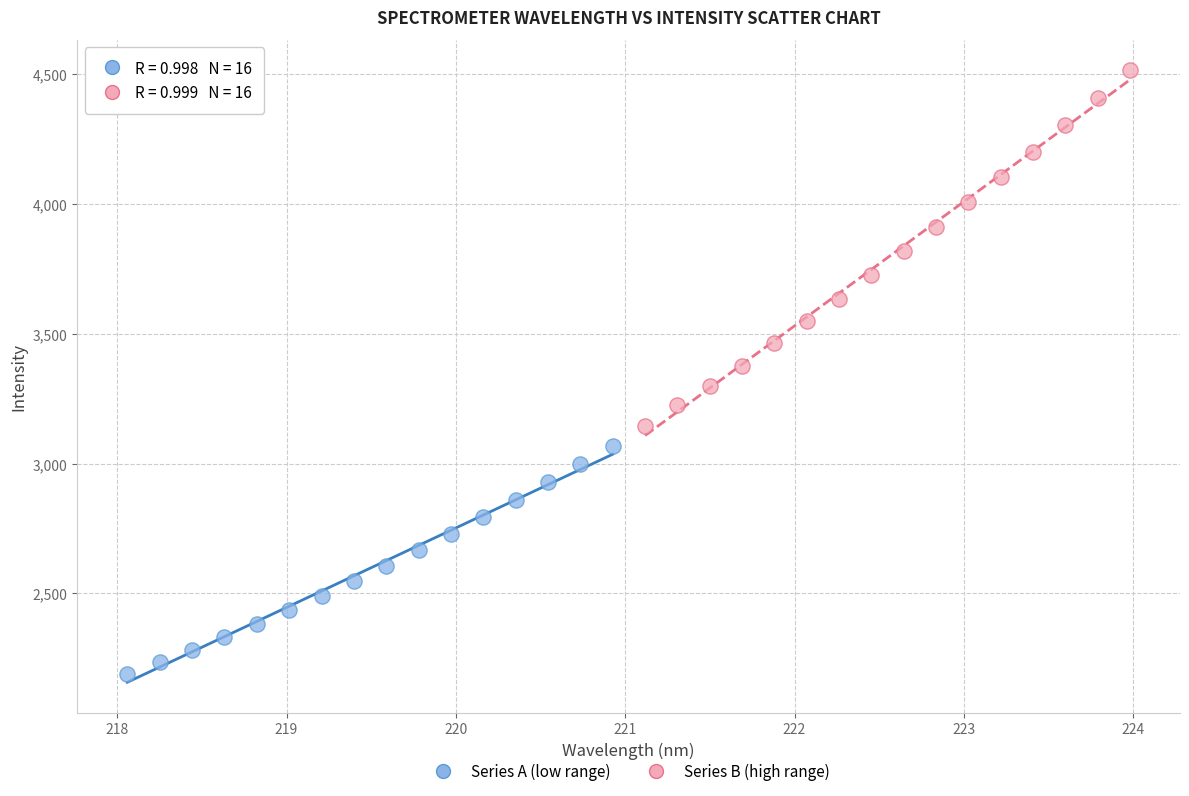

Which series contains the lowest Y value?

Series A (low range)